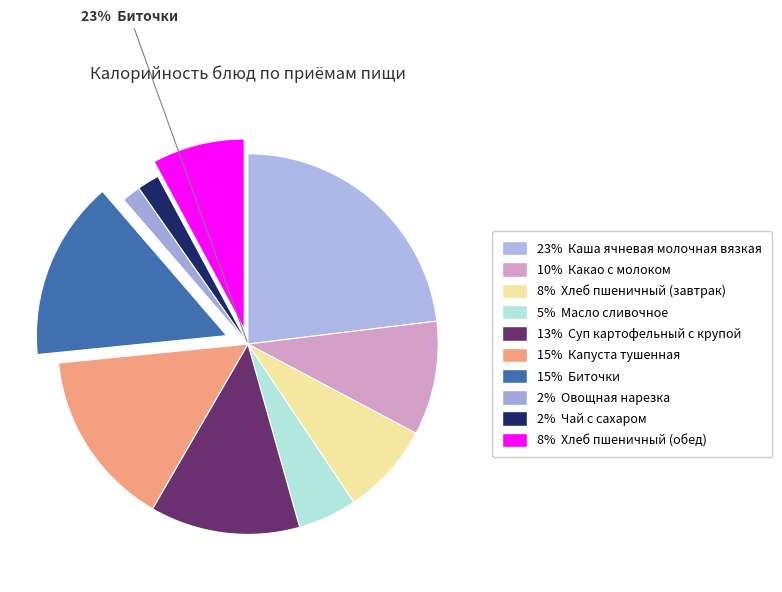

True or false: Овощная нарезка accounts for 2% of the total.

True